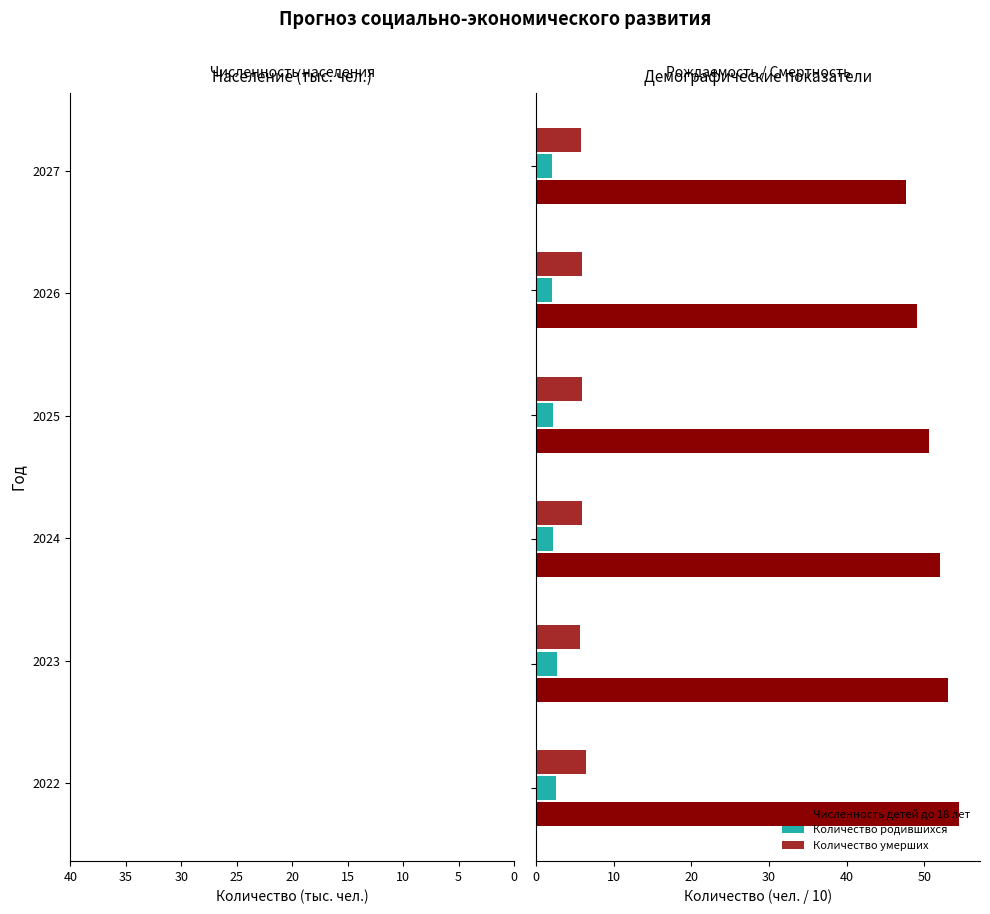

How many series are shown in this chart?

4